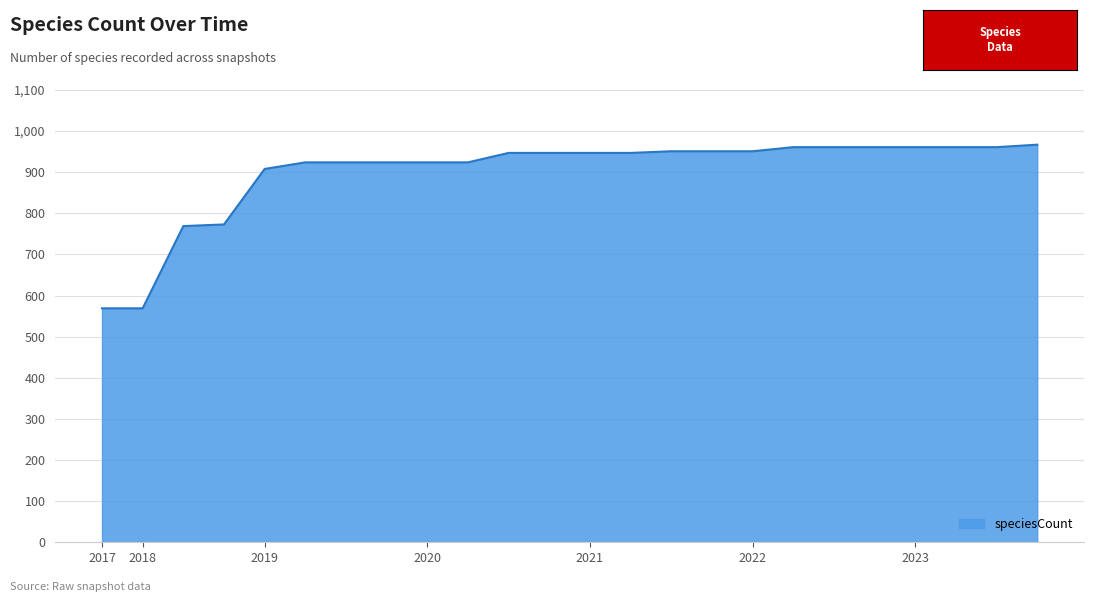

What is the difference between the maximum and minimum values?

398